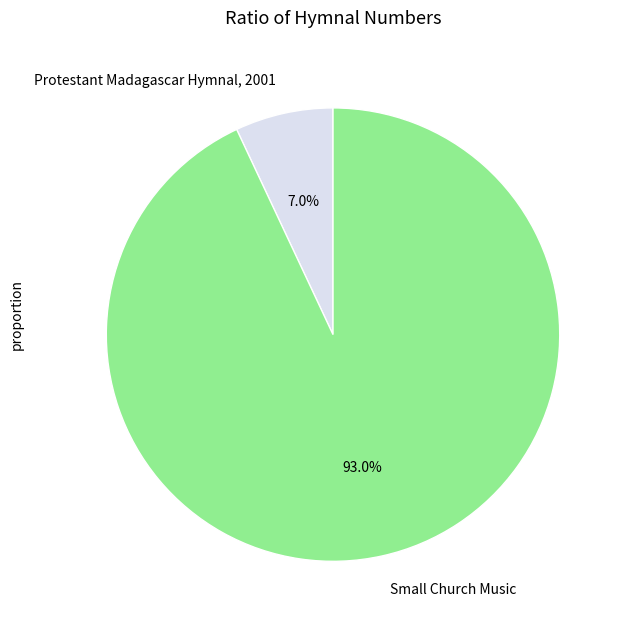

True or false: Protestant Madagascar Hymnal, 2001 accounts for 7% of the total.

True